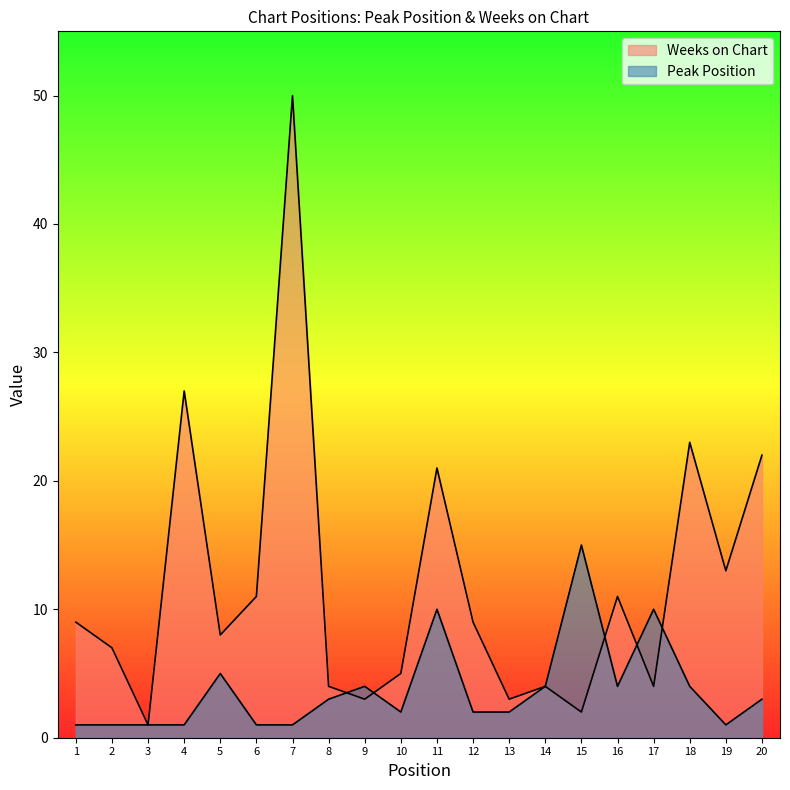

At 13, list the series in order from largest to smallest.

Weeks on Chart, Peak Position